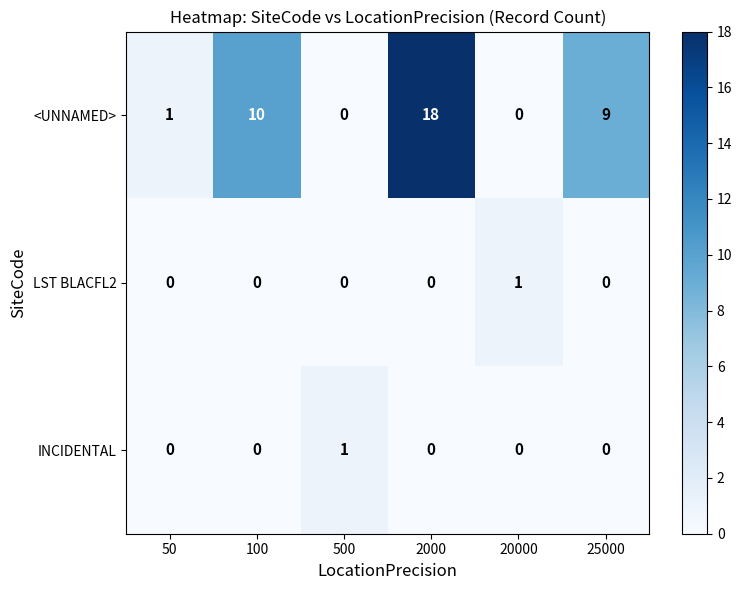

Reading left to right, list all the values displayed in this chart.

<UNNAMED>: 50=1	100=10	500=0	2000=18	20000=0	25000=9
LST BLACFL2: 50=0	100=0	500=0	2000=0	20000=1	25000=0
INCIDENTAL: 50=0	100=0	500=1	2000=0	20000=0	25000=0